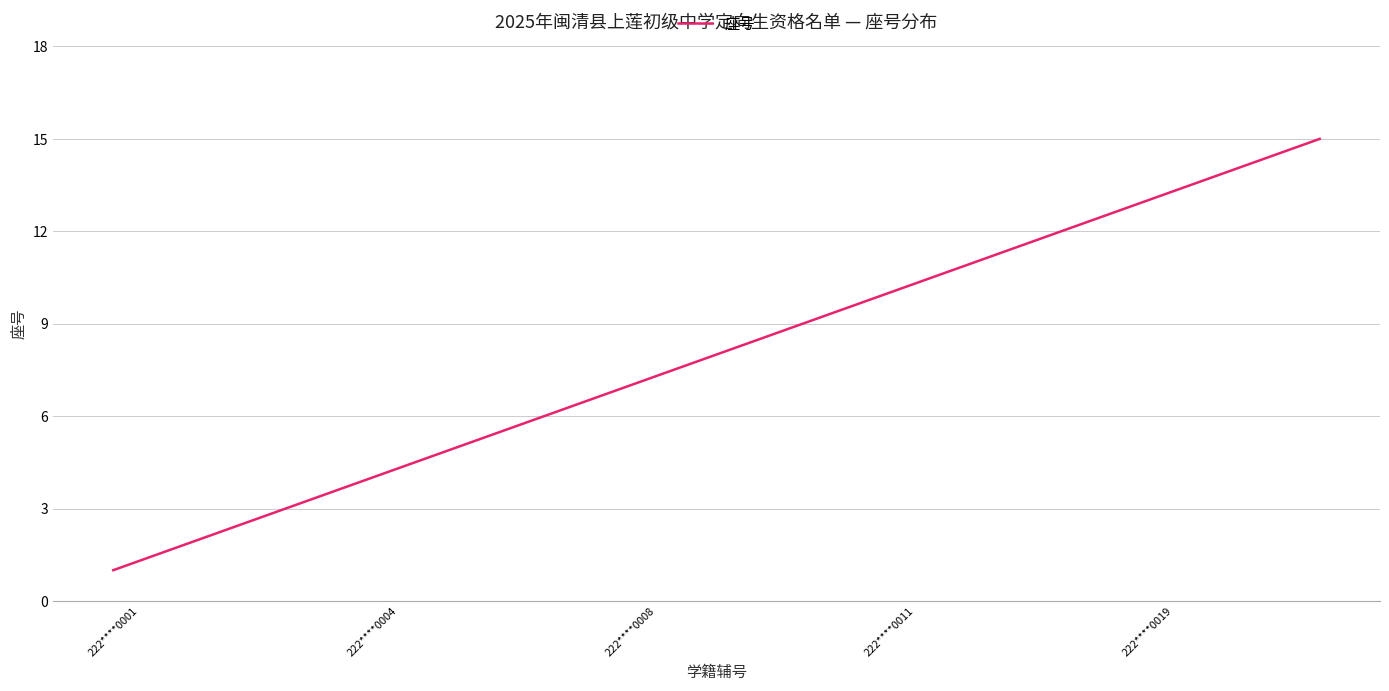

Does the chart have visible grid lines?

Yes